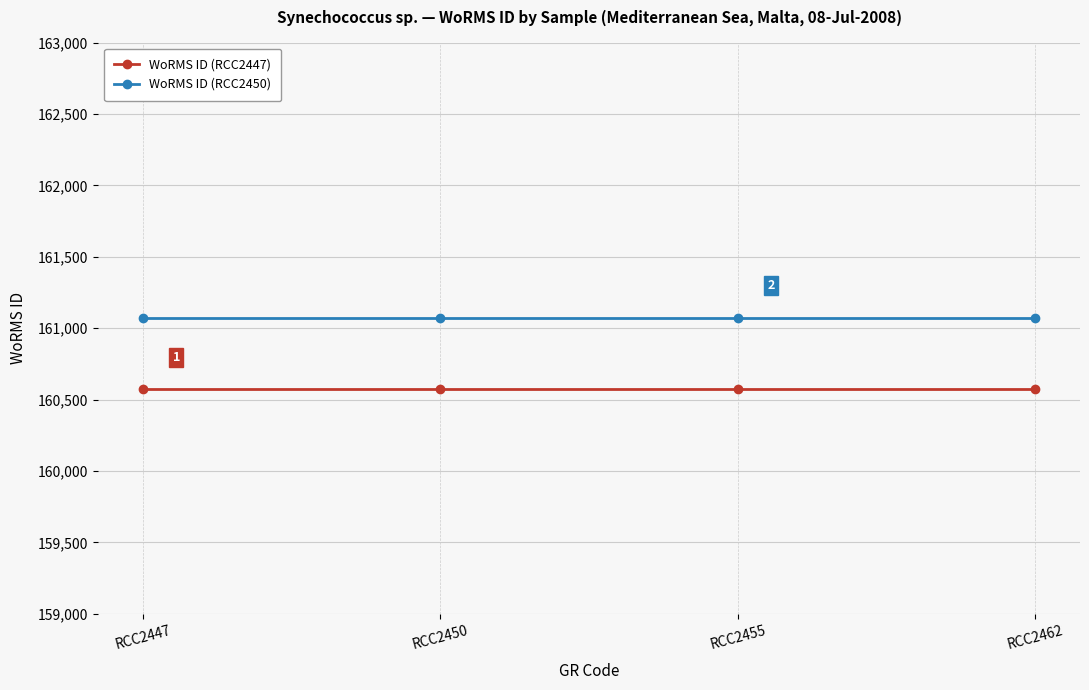

What is the spread (max minus min) of values at RCC2462?

500